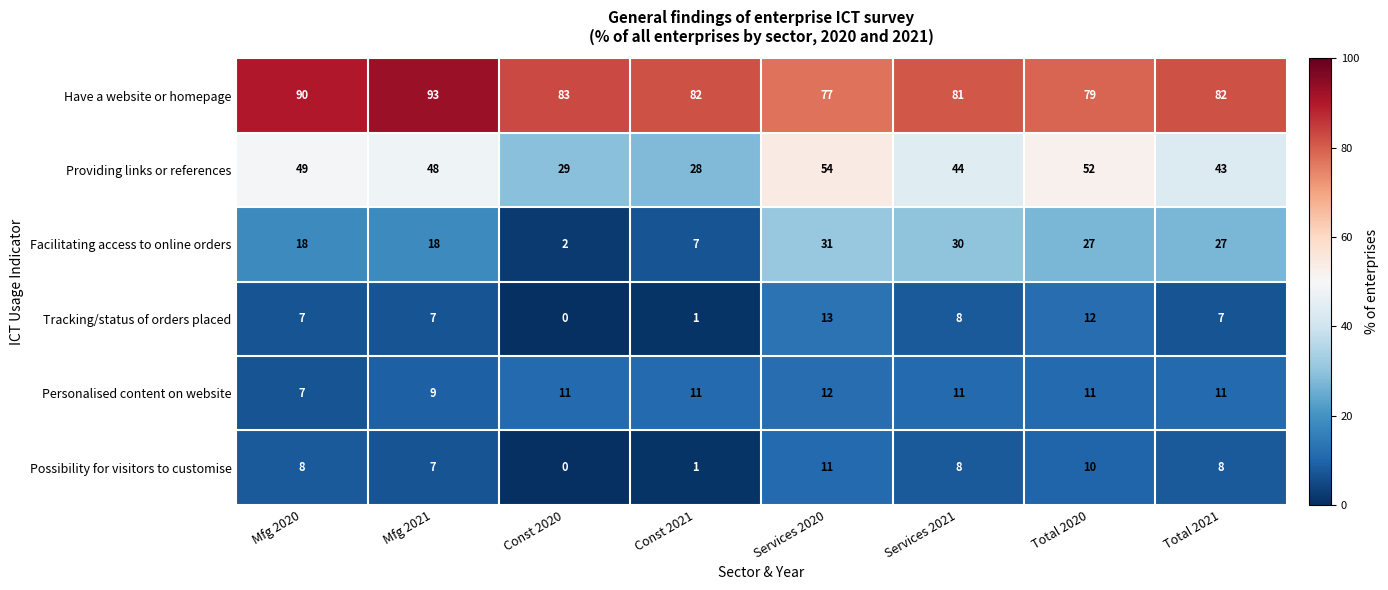

Where does the Have a website or homepage series first go above 82?

Mfg 2020